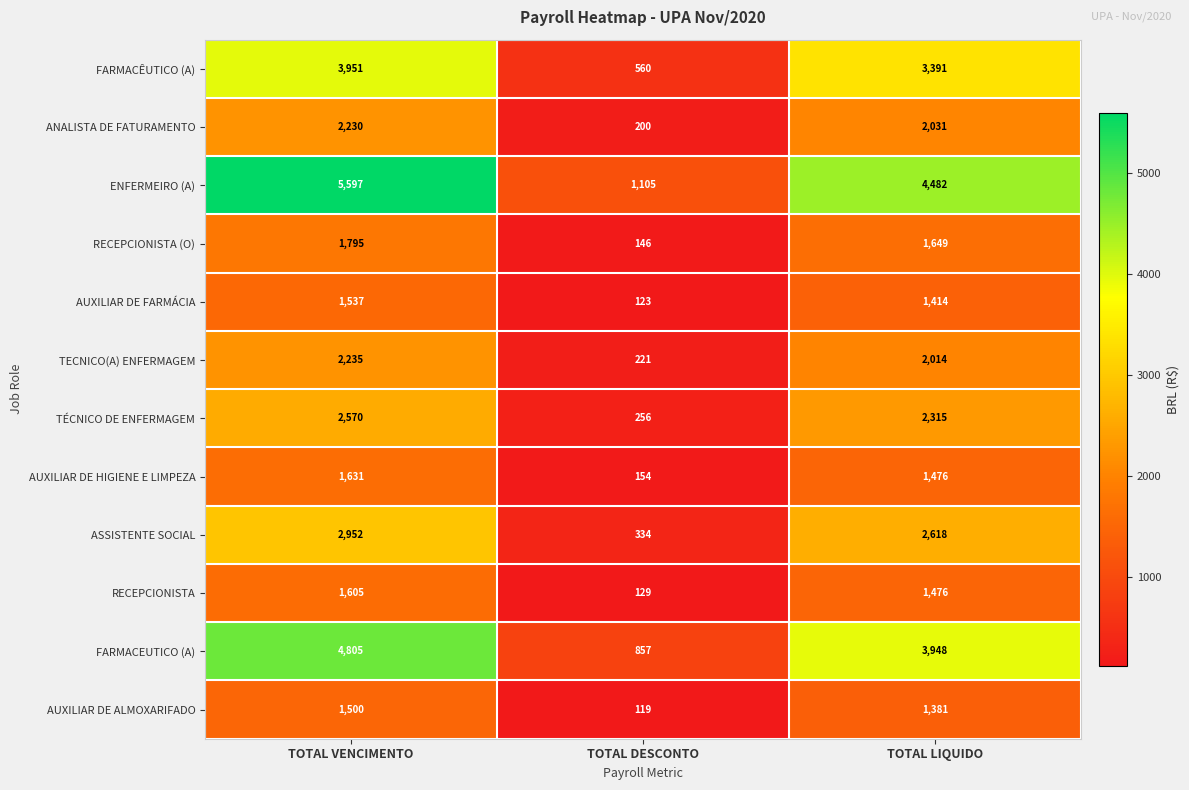

At which label does AUXILIAR DE HIGIENE E LIMPEZA reach its peak?

TOTAL VENCIMENTO